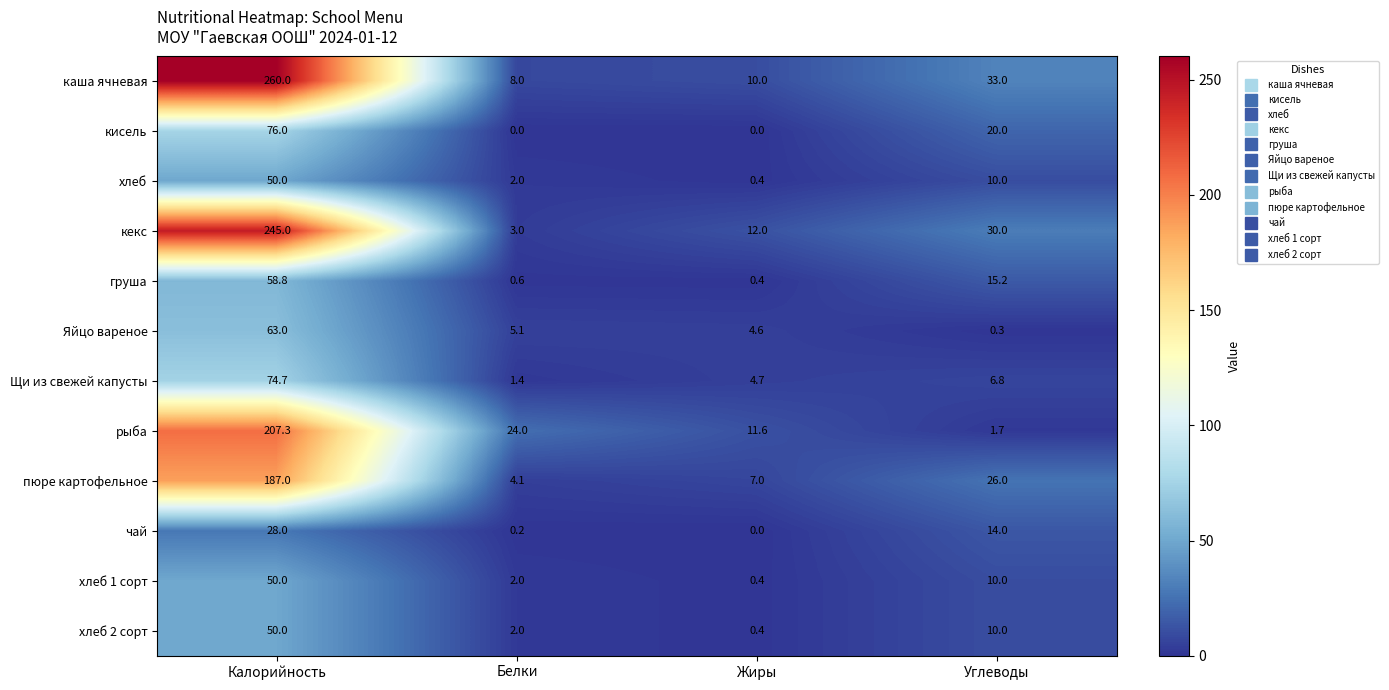

At which category does the chart reach its peak across all series?

Калорийность